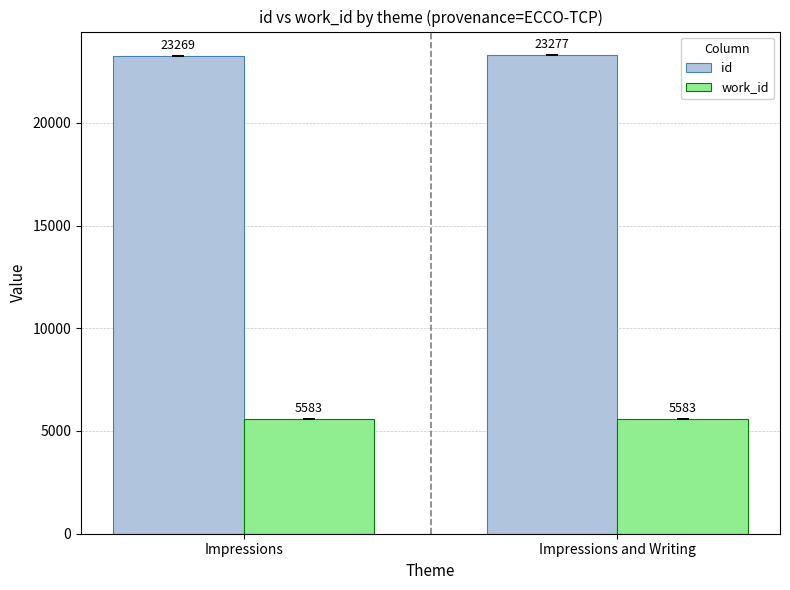

What is the difference between the highest and lowest values at Impressions and Writing?

17694.0